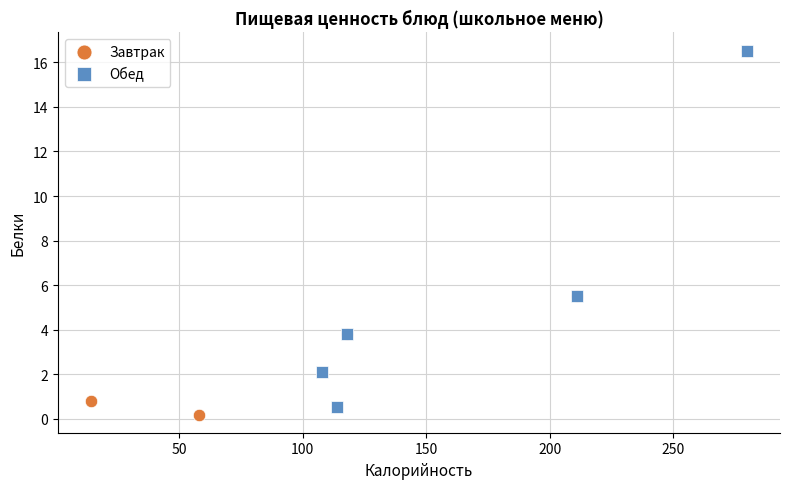

What are all the series names shown in the legend?

Завтрак, Обед